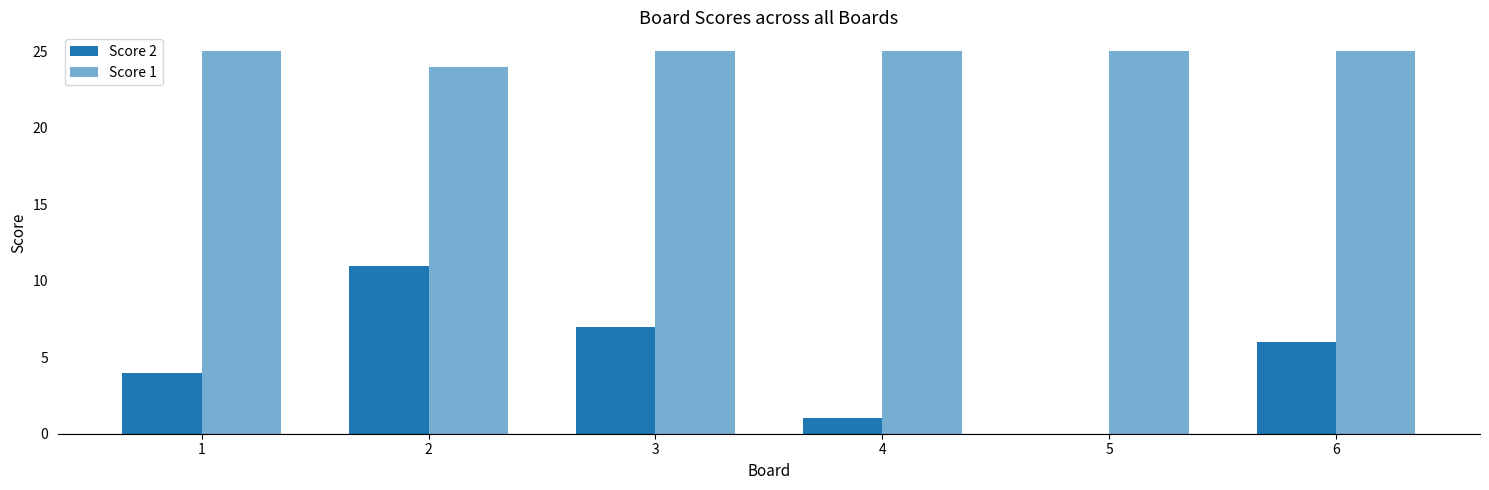

What is the sum of the Score 1 values at 2 and 1?

49